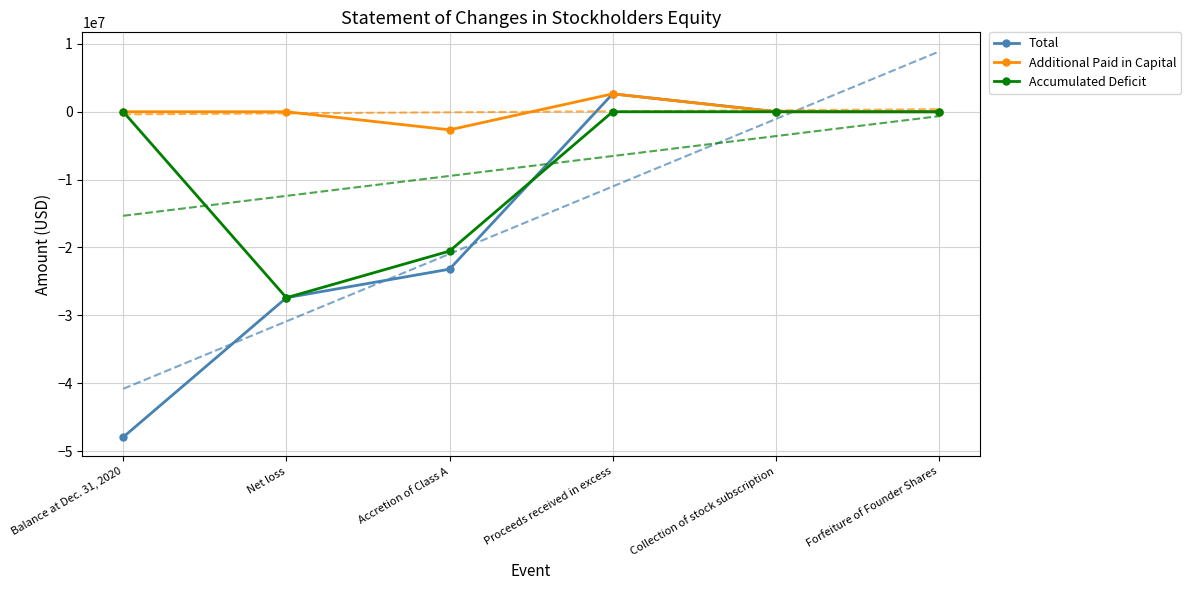

How many lines are shown in the chart?

3